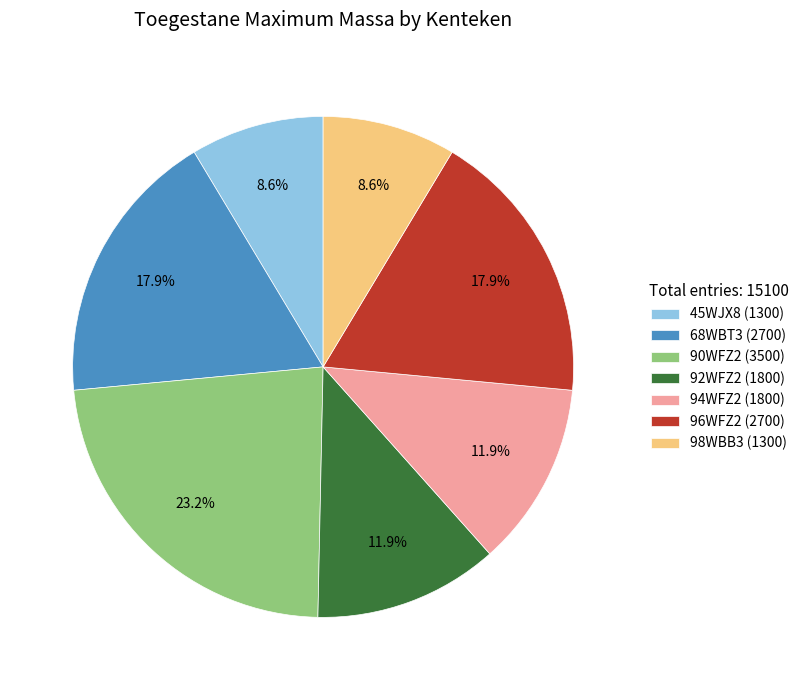

To the nearest percent, what percentage of the pie is 90WFZ2?

23%